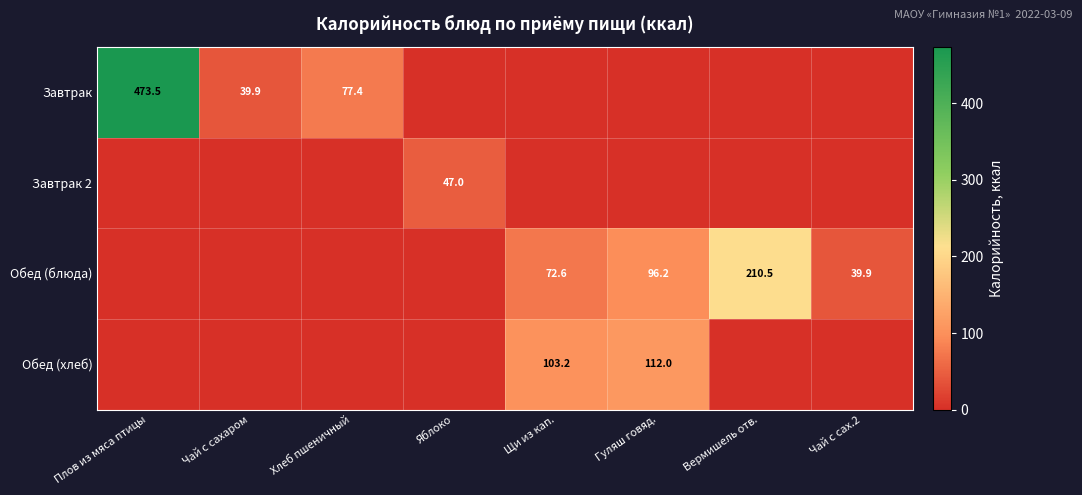

True or false: Обед (блюда) has a value of 62.9 at Чай с сах.2.

False